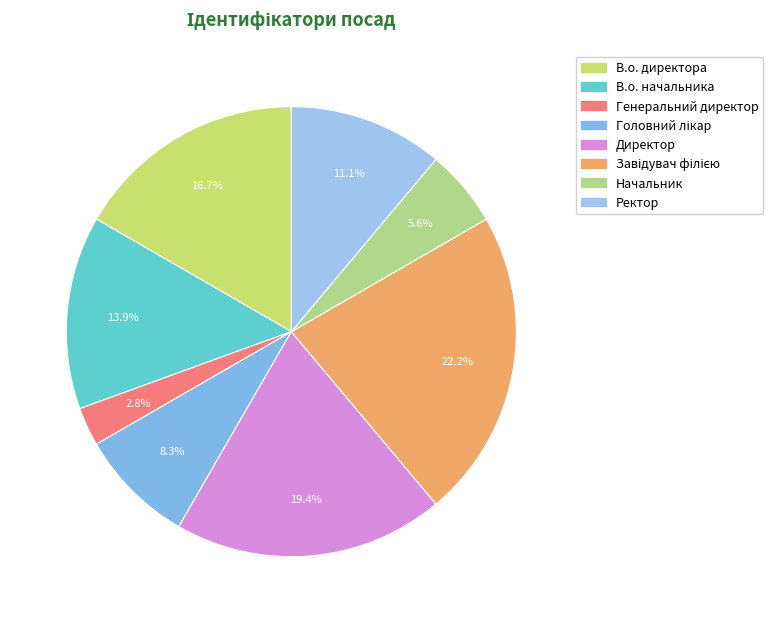

To the nearest percent, what is the difference between the largest and smallest slice percentages?

19%